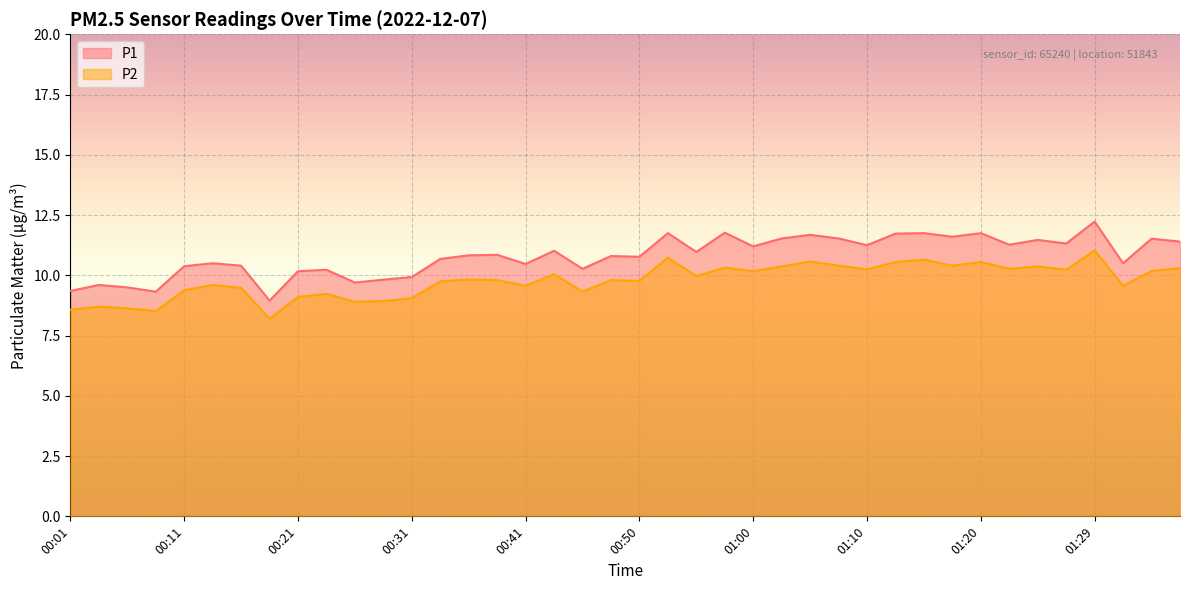

How many interior local valleys does the P2 series have?

13